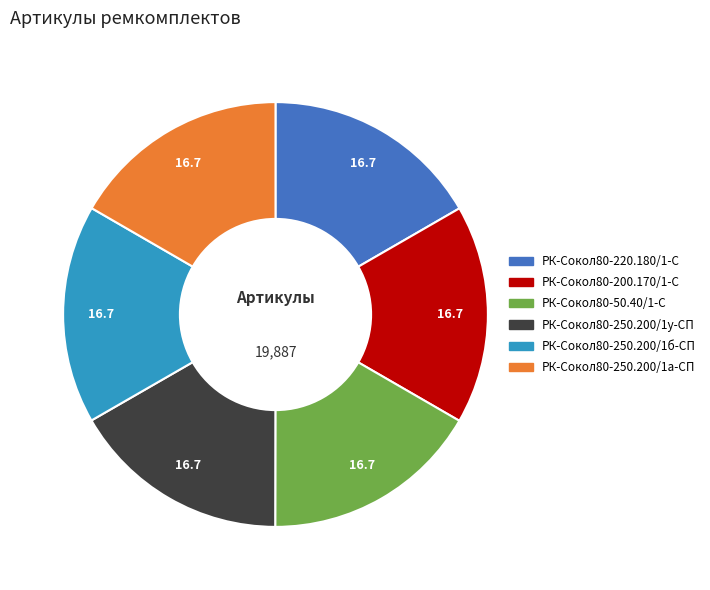

Does РК-Сокол80-250.200/1б-СП represent more than half of the total?

No